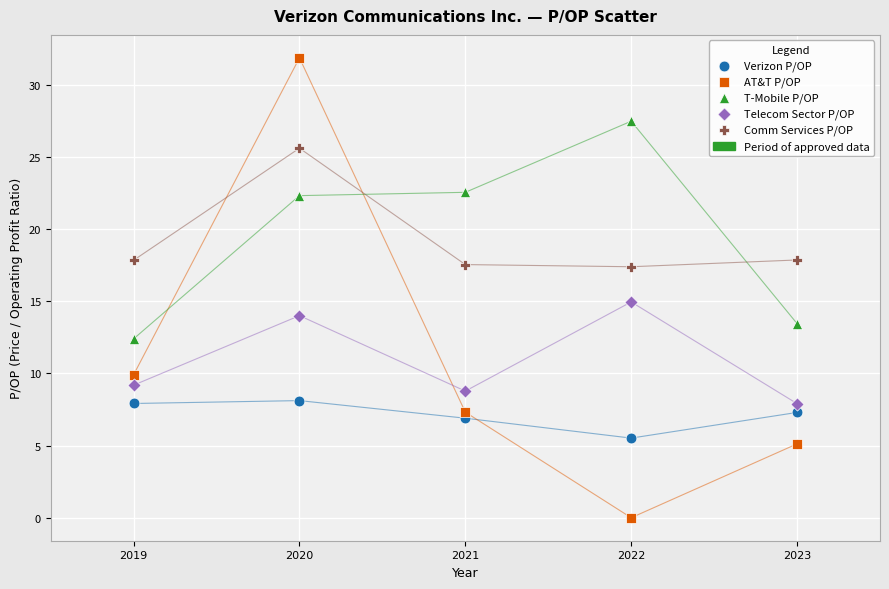

Which series contains the lowest Y value?

AT&T P/OP